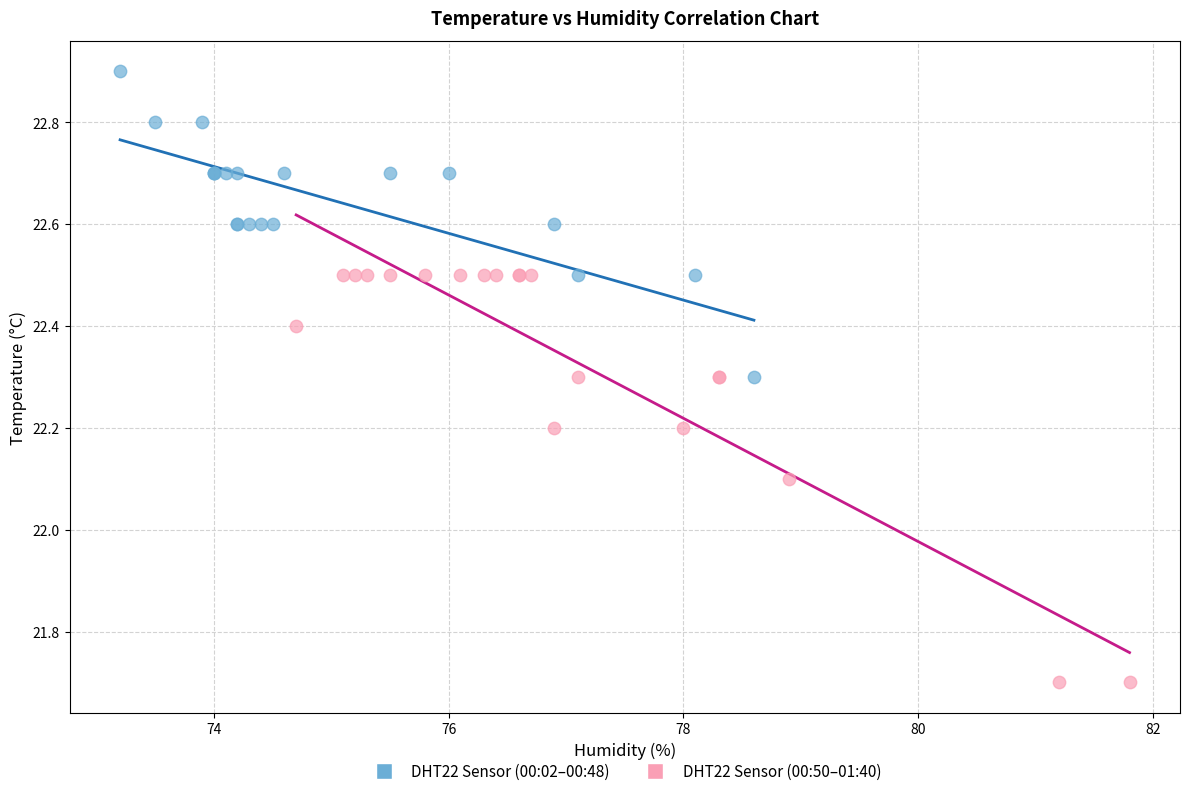

Which series has the largest Y range (max minus min)?

DHT22 Sensor (00:50–01:40)